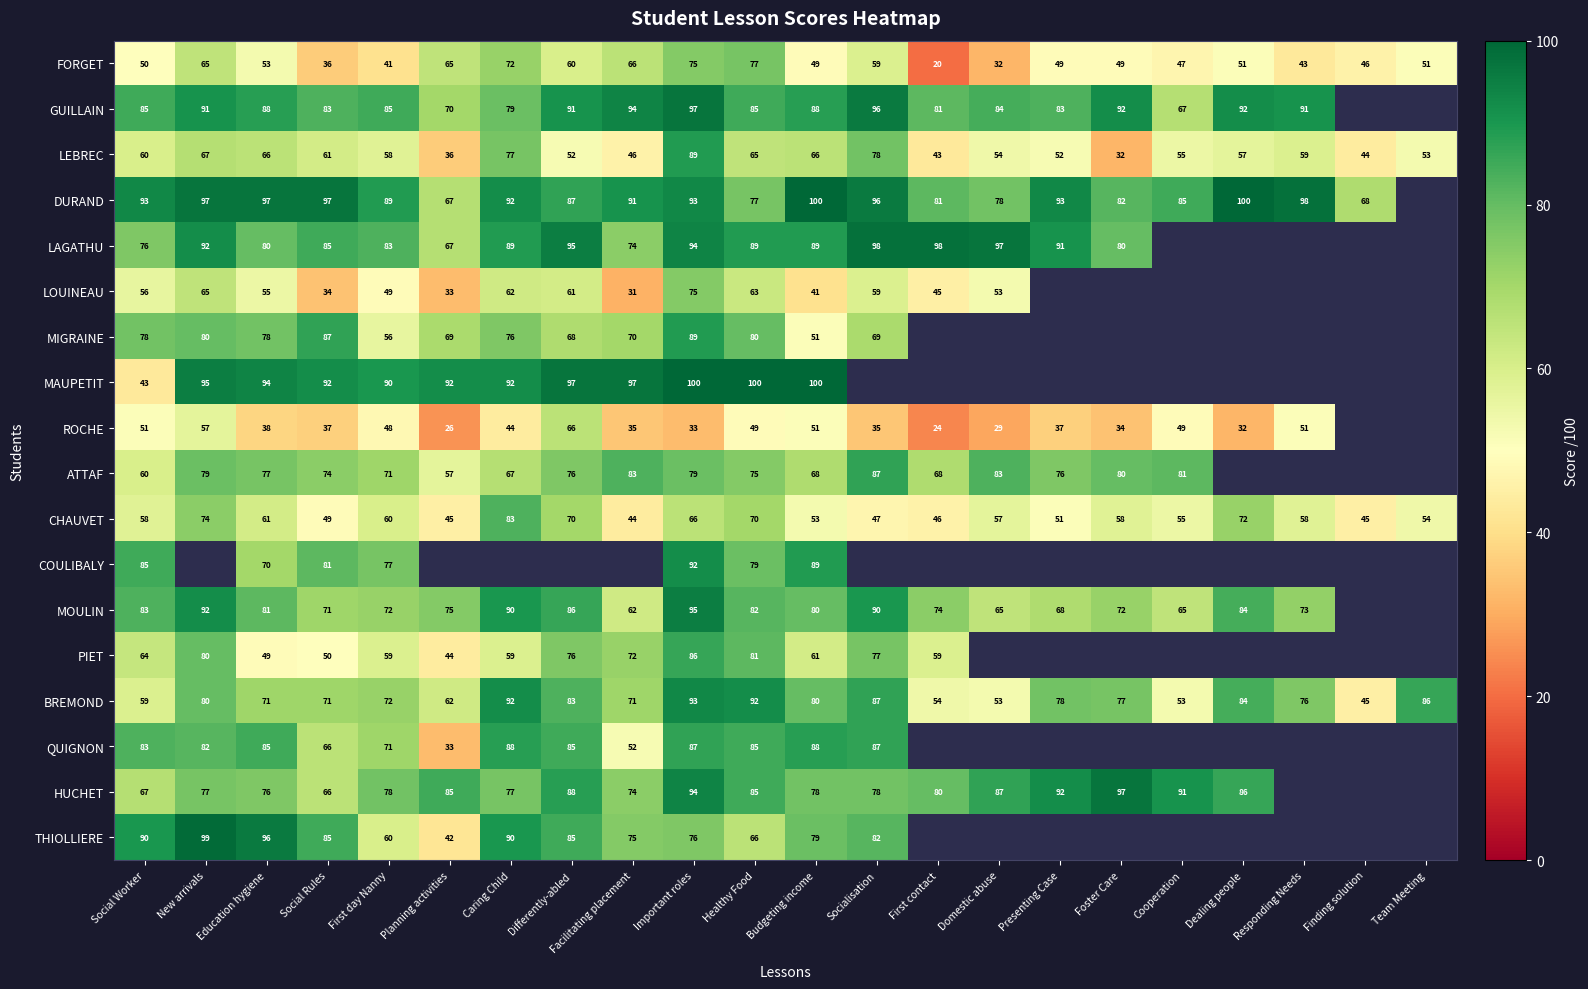

What is the difference between the second highest and second lowest values in the FORGET series?

43